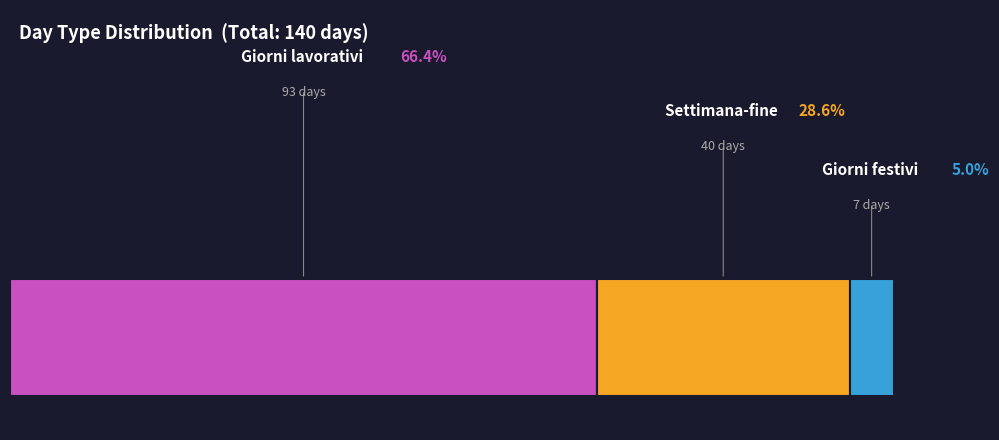

What percentage is NOT represented by Giorni lavorativi?

33.6%